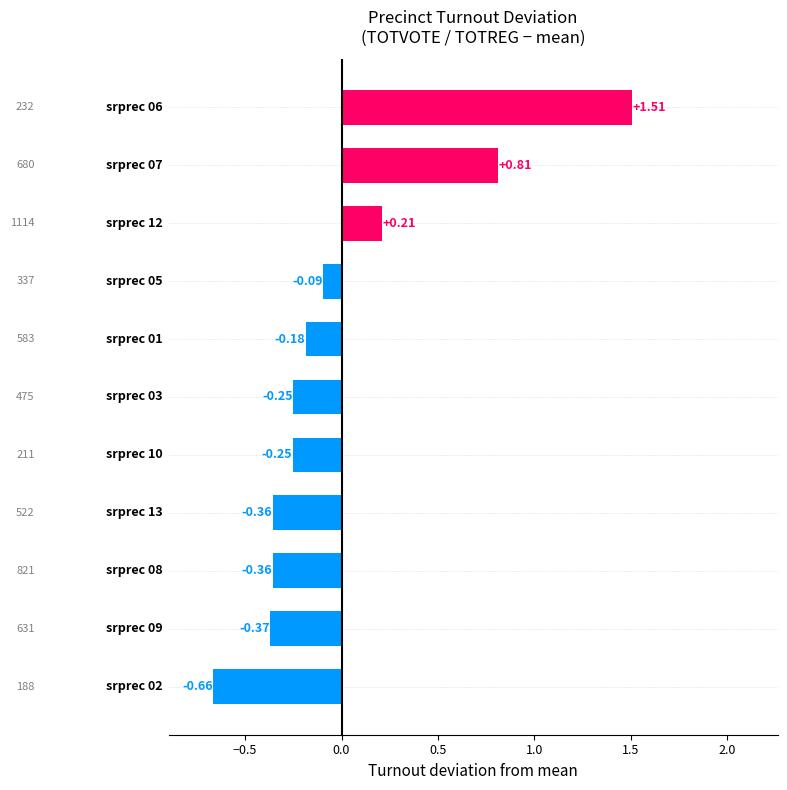

What is the difference between the maximum and minimum values?

2.2